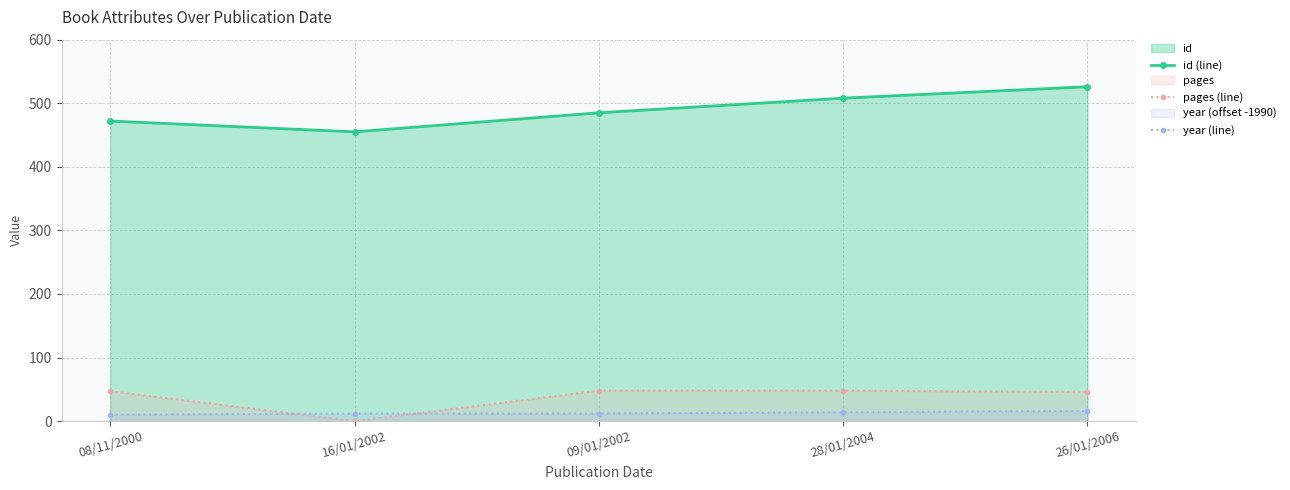

Where does the id (line) series first go above 485?

28/01/2004